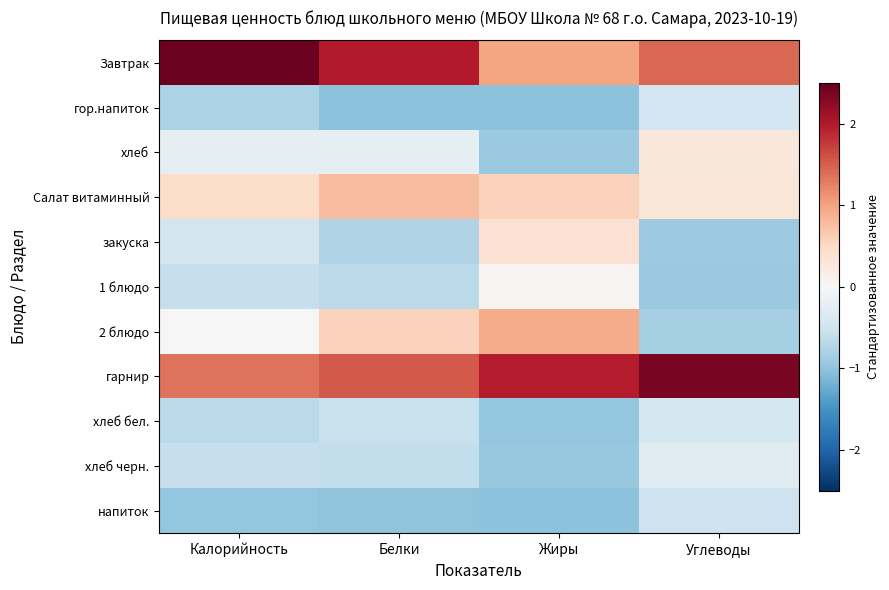

Count the number of categories in the chart.

4